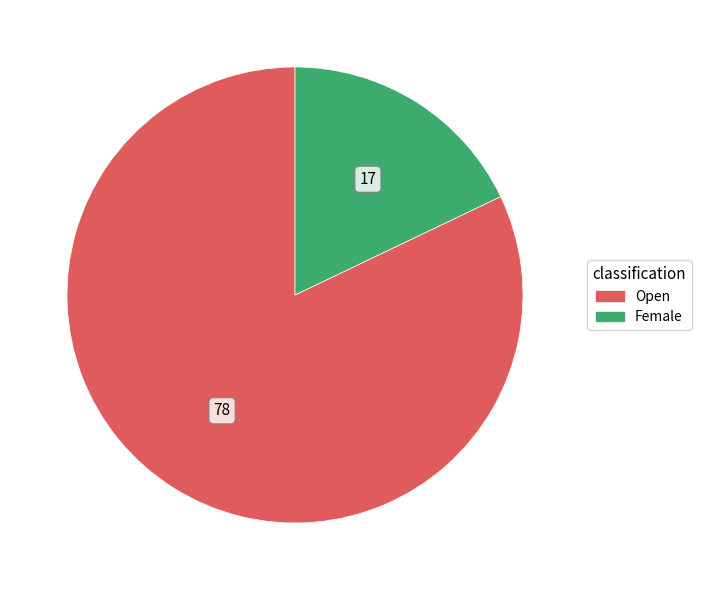

What is the ratio of the value at Open to the value at Female?

4.6